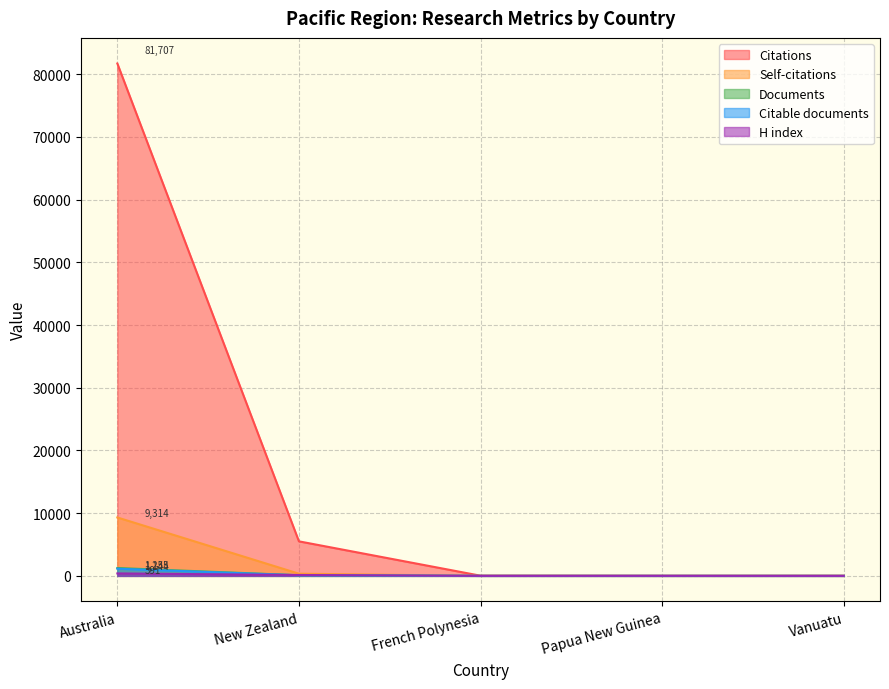

What is the approximate value of Documents at Vanuatu?

1